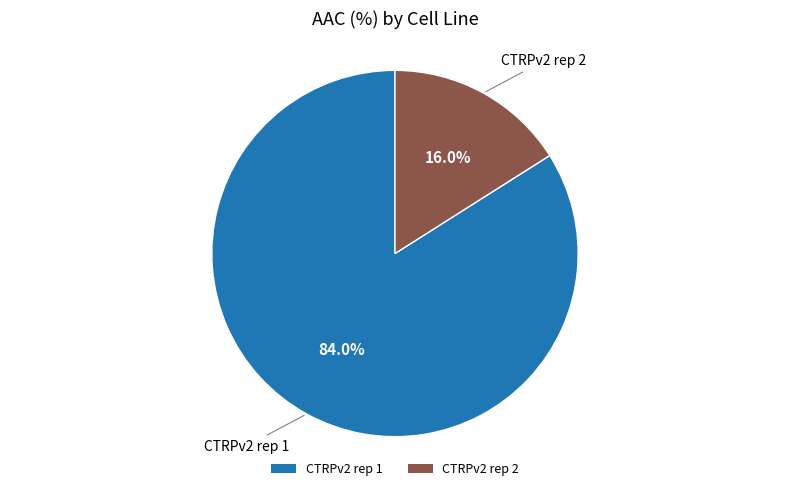

Count the number of slices in the pie.

2